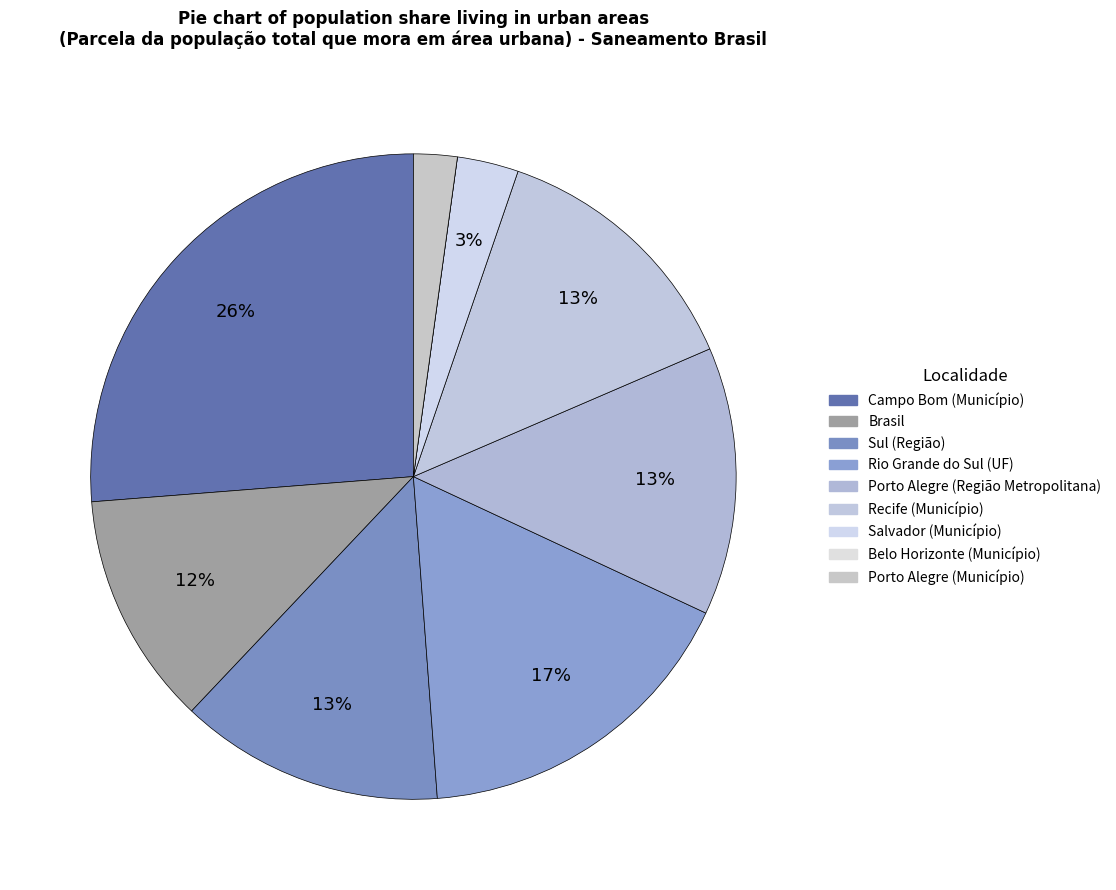

Is it true that Rio Grande do Sul (UF) is 17% of the pie?

True